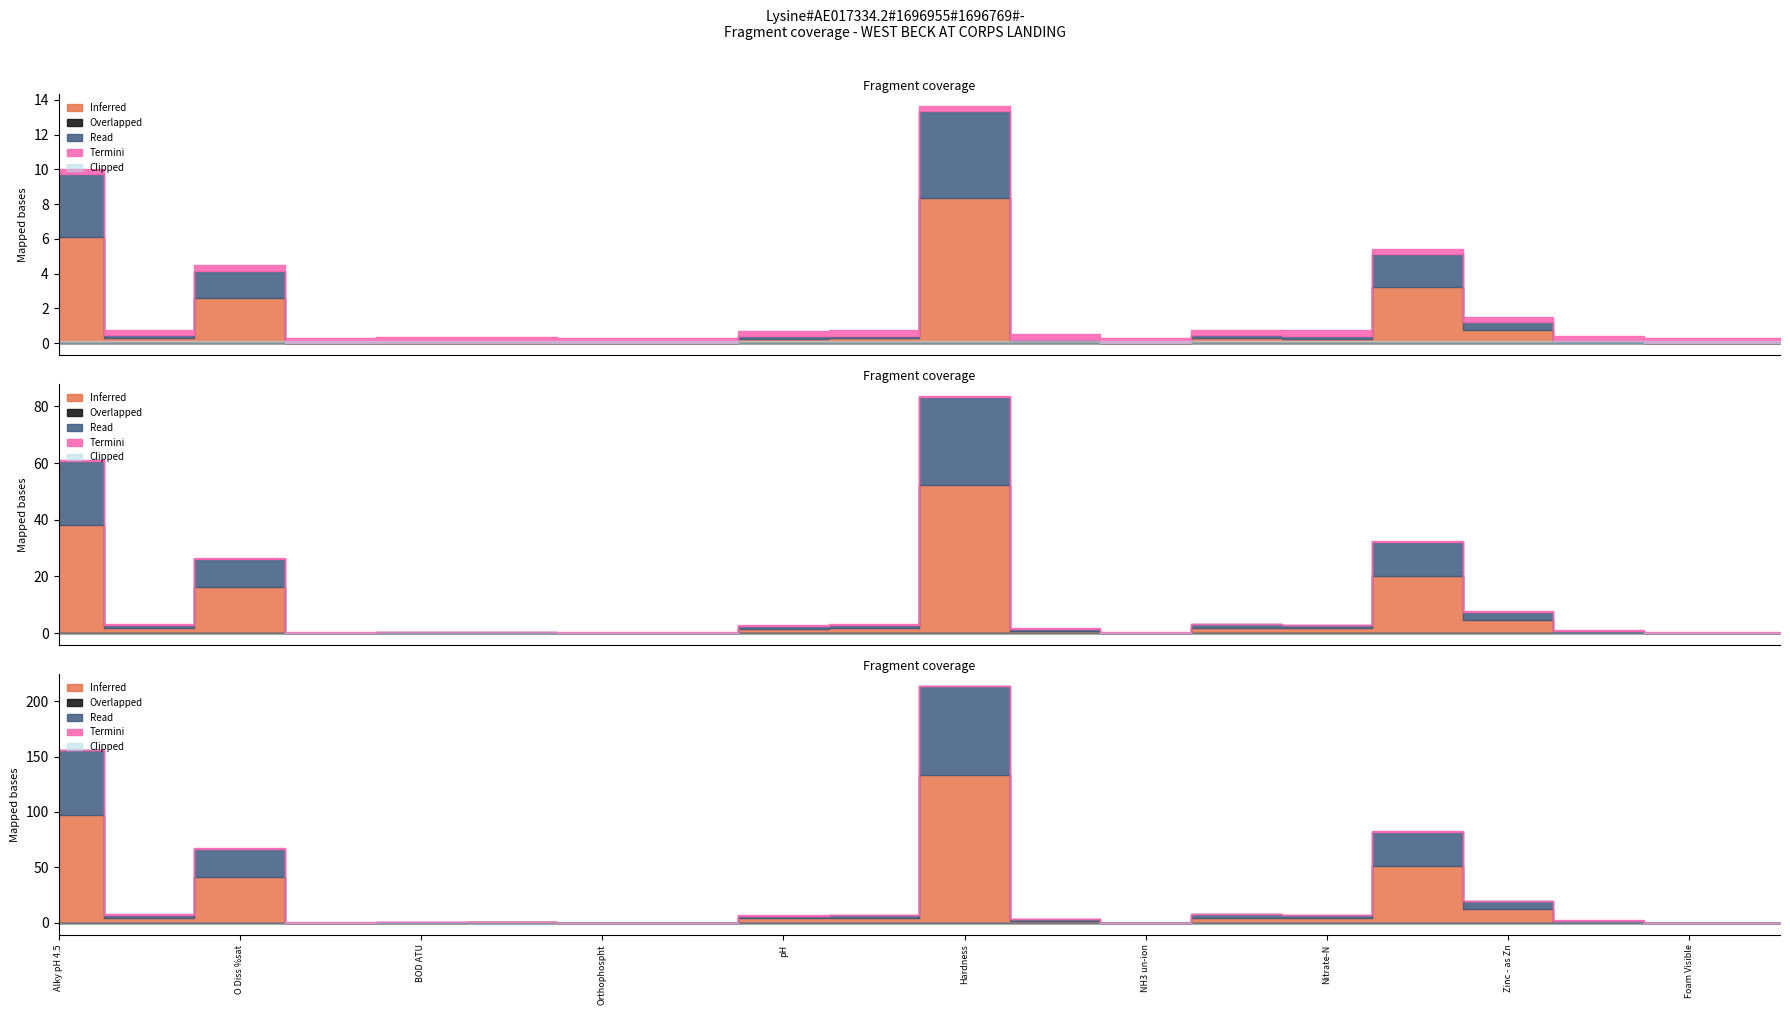

How many categories are shown in the chart?

20